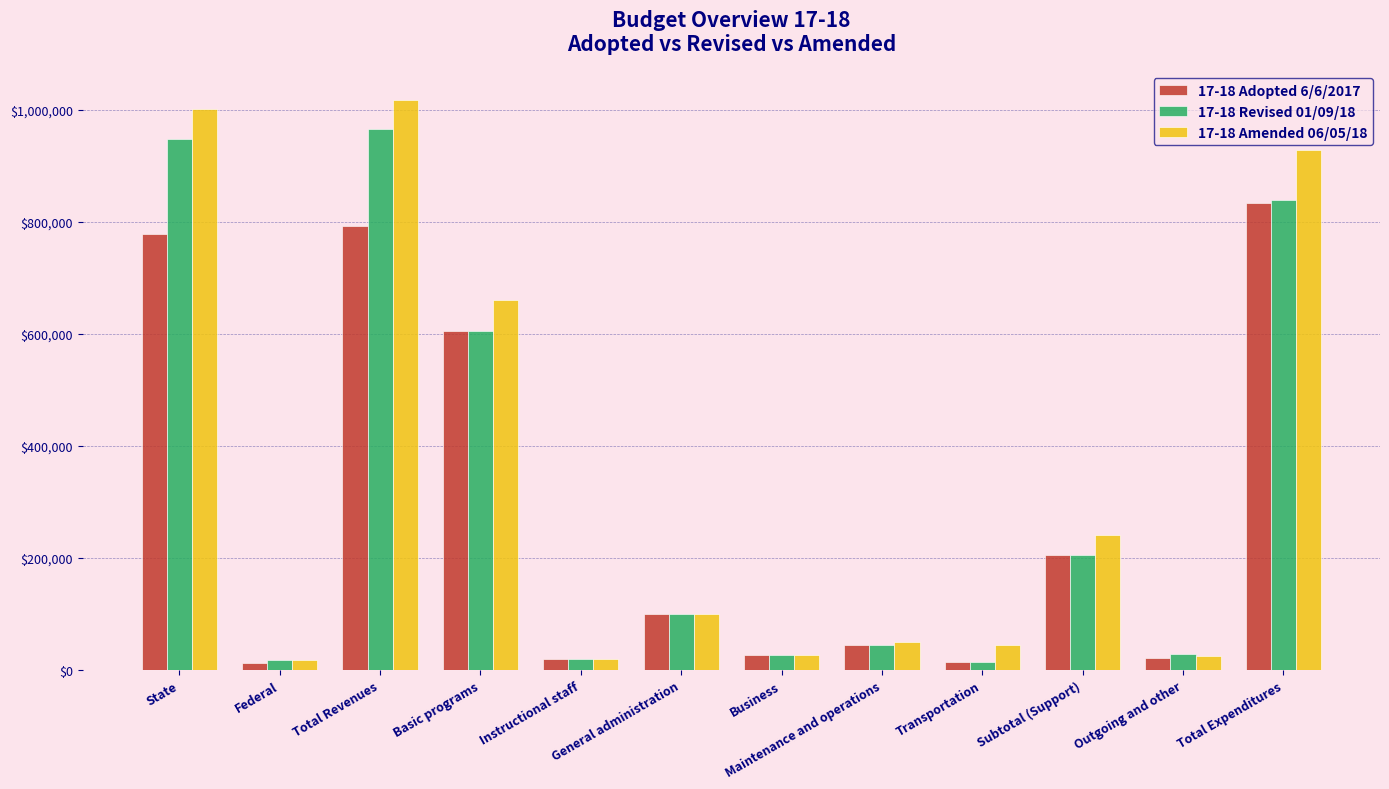

What is the minimum value for 17-18 Amended 06/05/18?

17121